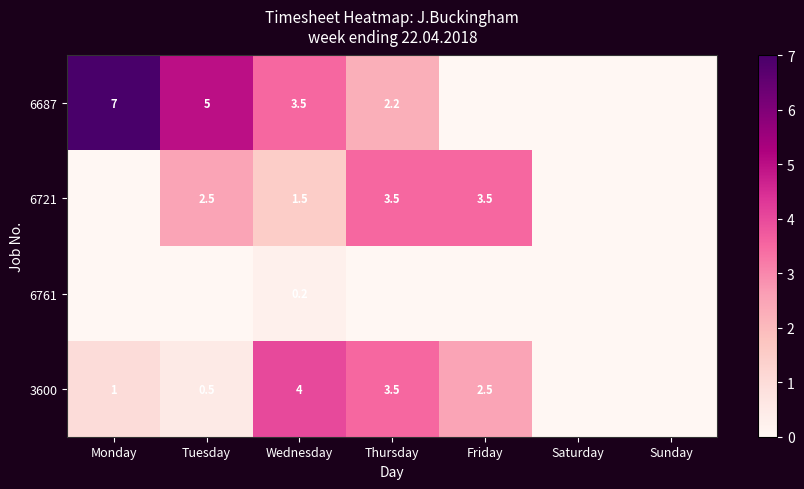

What is the sum of the 3600 values at Monday and Thursday?

4.5